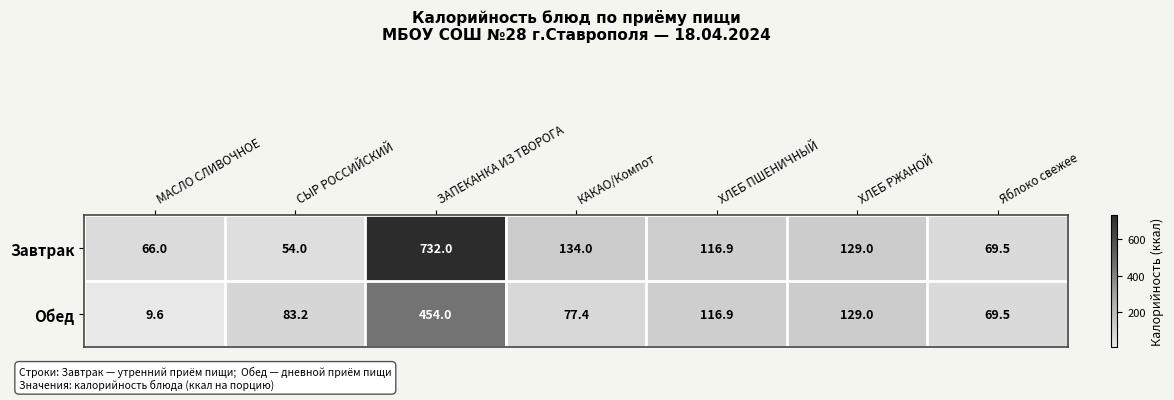

Which series has the largest total across all categories?

Завтрак